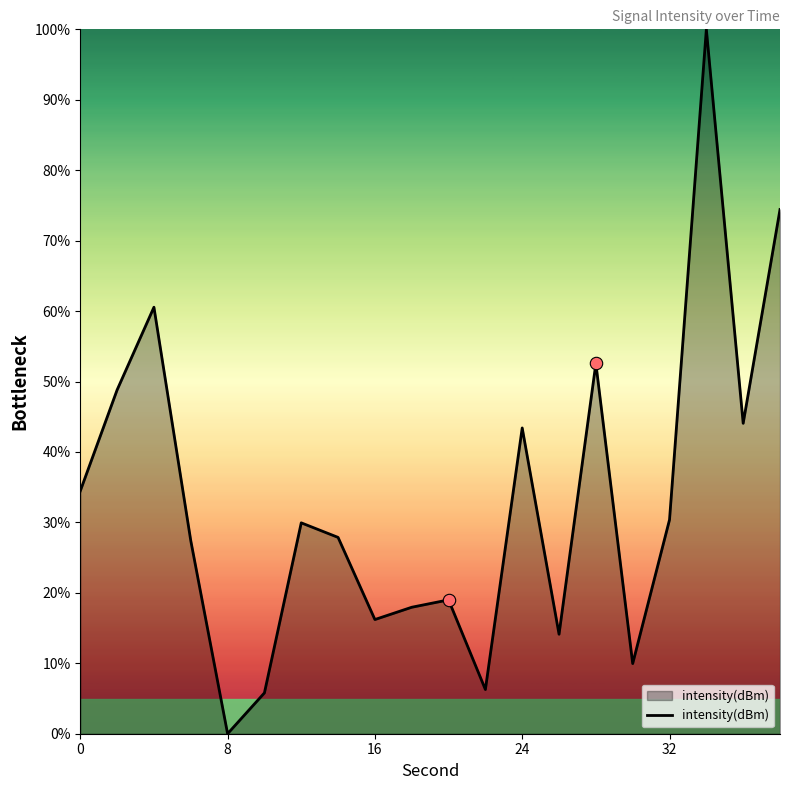

What is the maximum value shown in the chart?

100.0